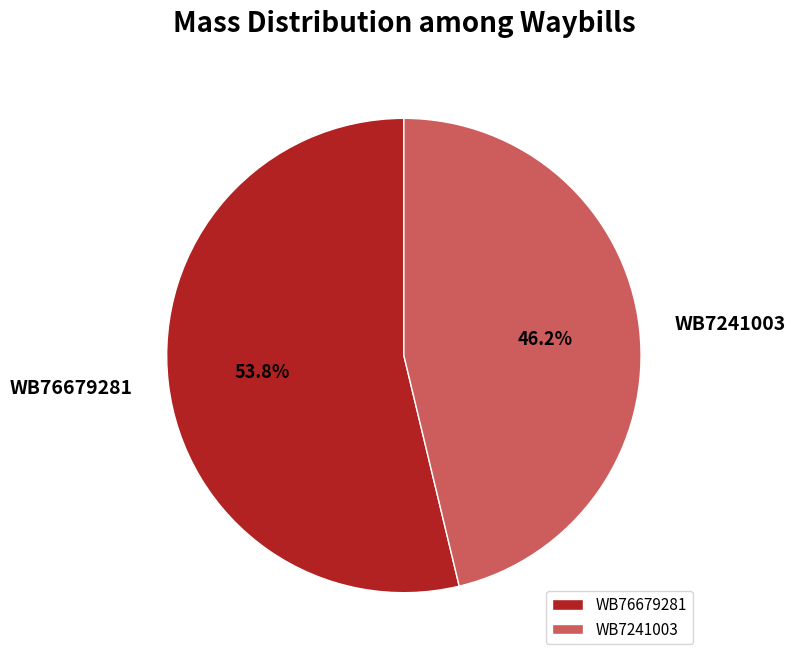

What is the ratio of the value at WB76679281 to the value at WB7241003?

1.2